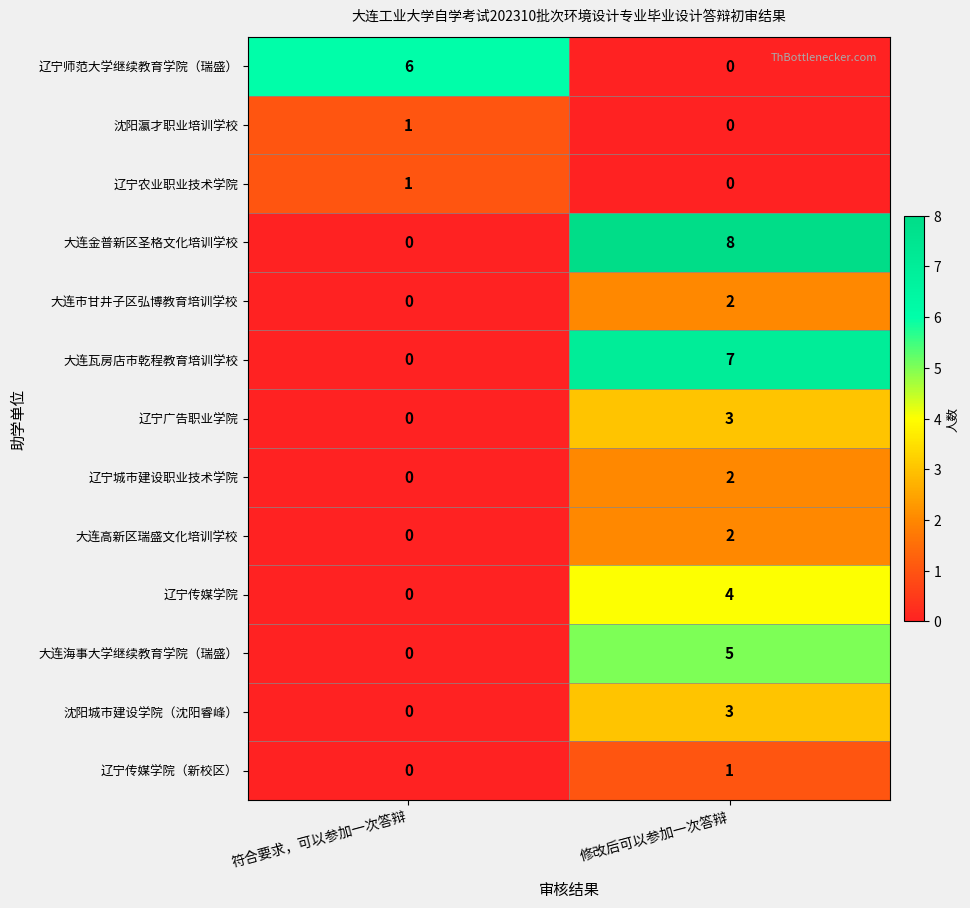

At which category is the sum across all series the highest?

修改后可以参加一次答辩